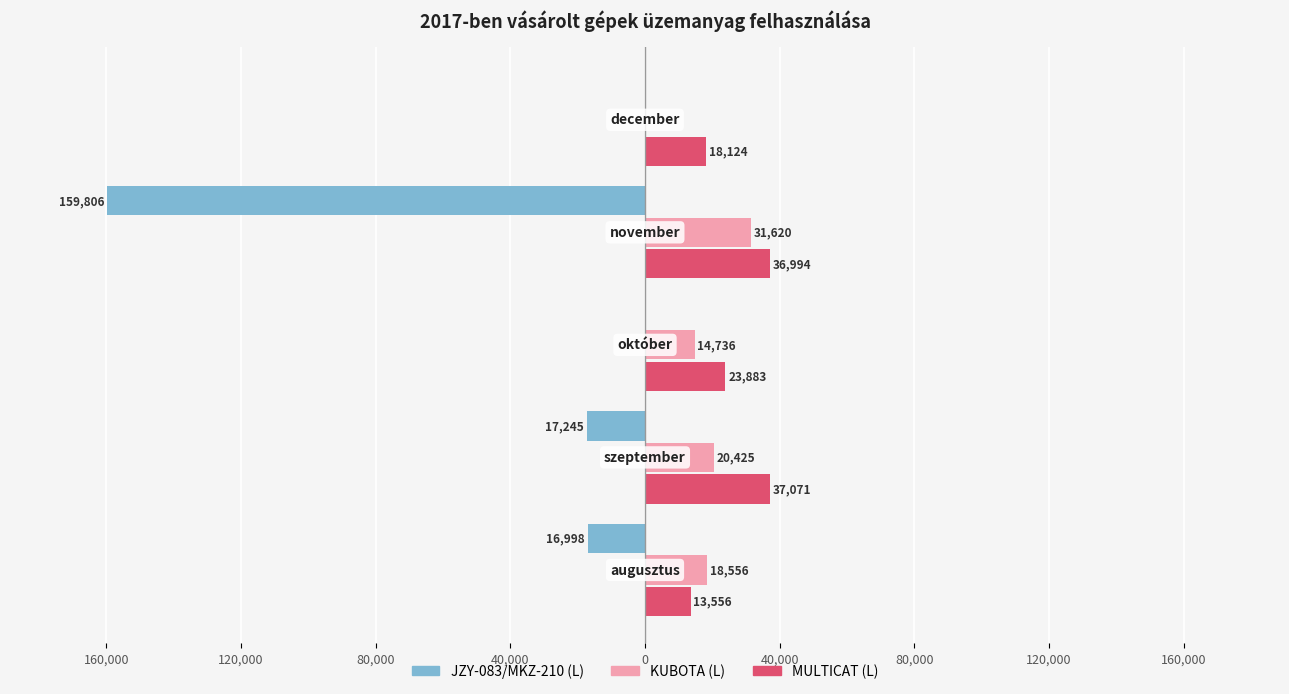

What are all the series names shown in the legend?

JZY-083/MKZ-210 (L), KUBOTA (L), MULTICAT (L)